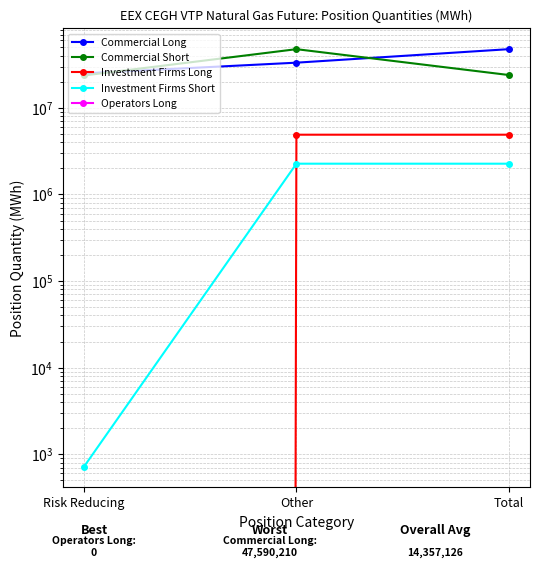

Is the value of Operators Long at Risk Reducing greater than the value of Investment Firms Long at Risk Reducing?

No